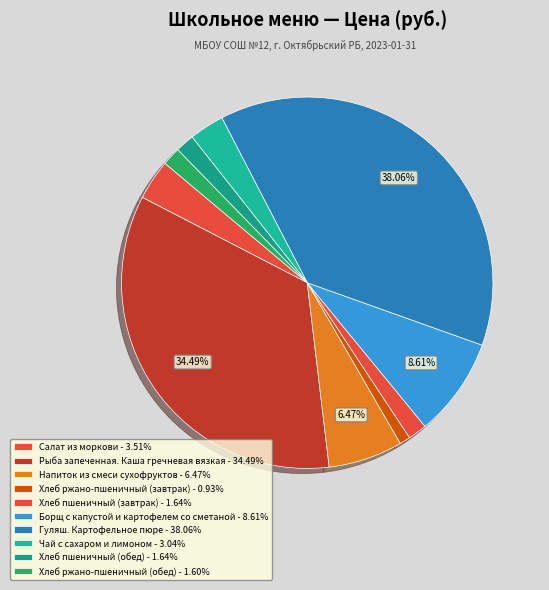

The Хлеб ржано-пшеничный (завтрак) slice represents 1% of the pie. True or false?

True